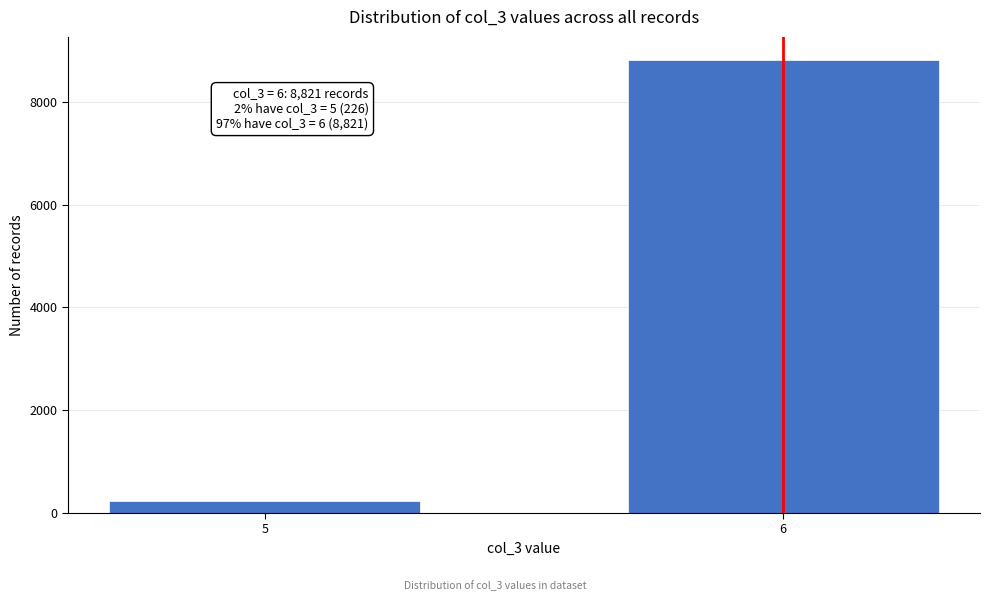

Reading left to right, list all the values displayed in this chart.

5=226	6=8821